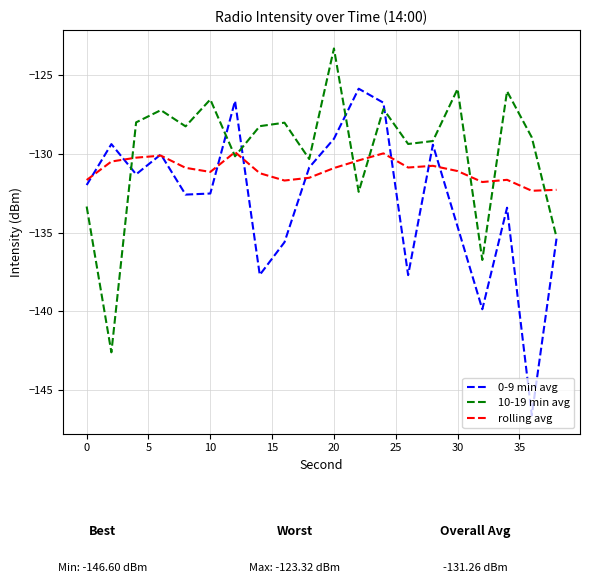

What is the maximum value shown in the chart?

-123.3